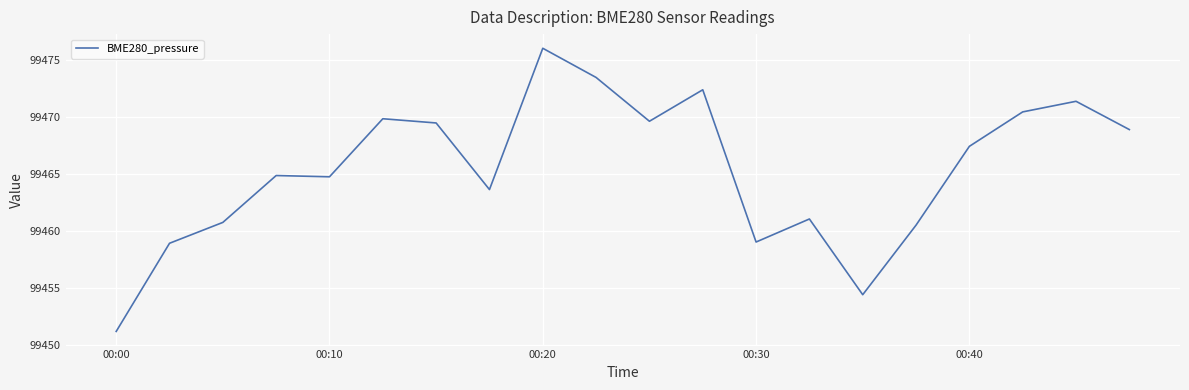

What is the smallest value displayed?

99451.2